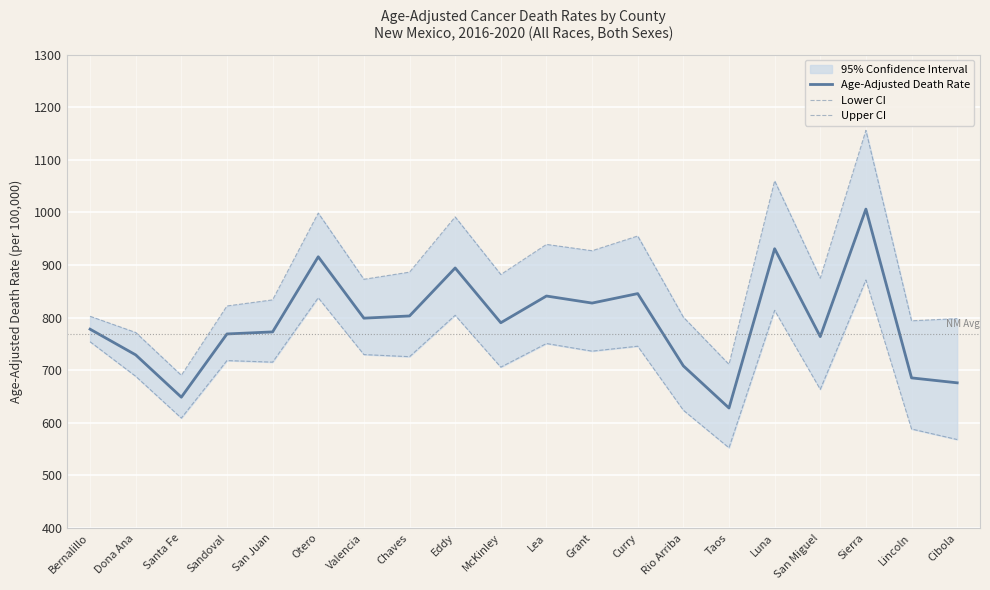

Is this an area chart (filled region under the line)?

No